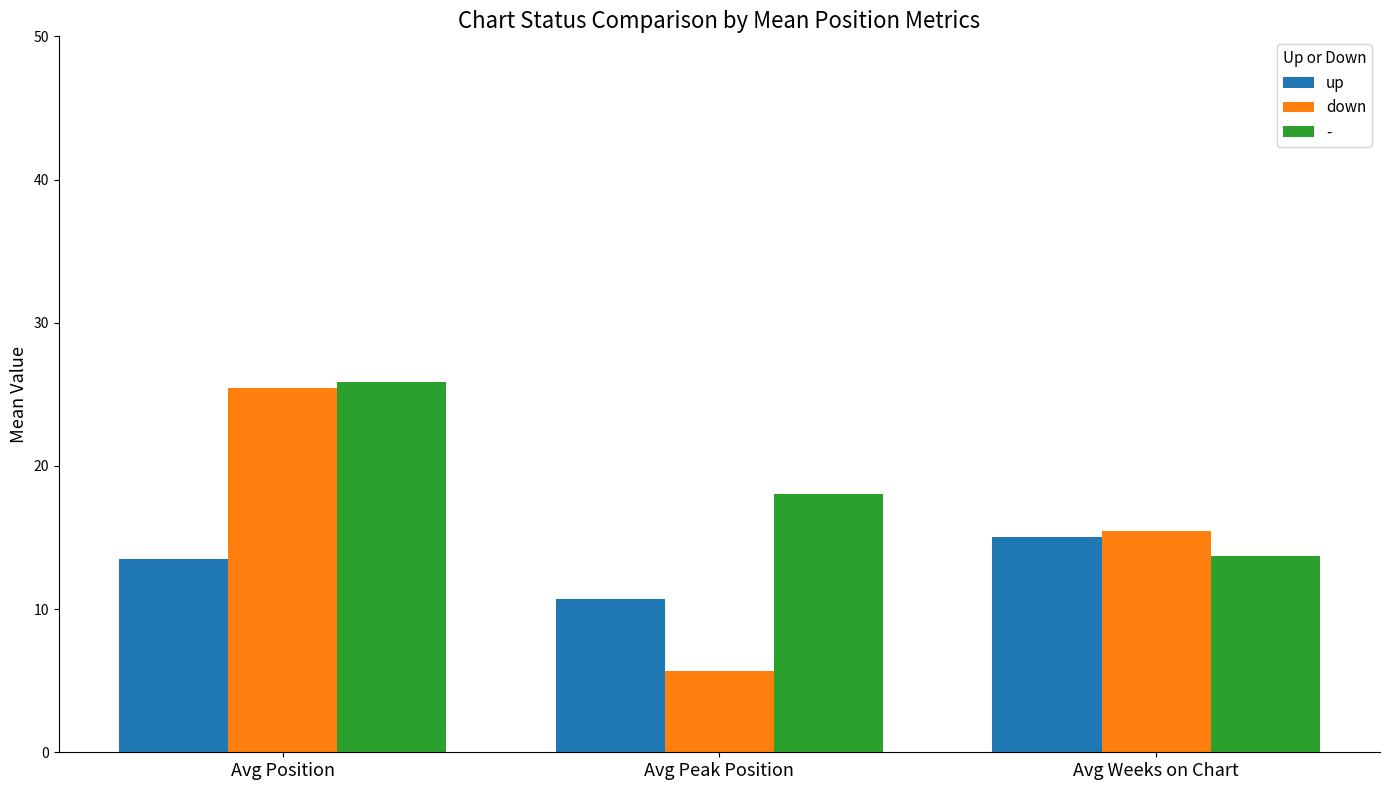

What is the highest value of the down series?

25.4